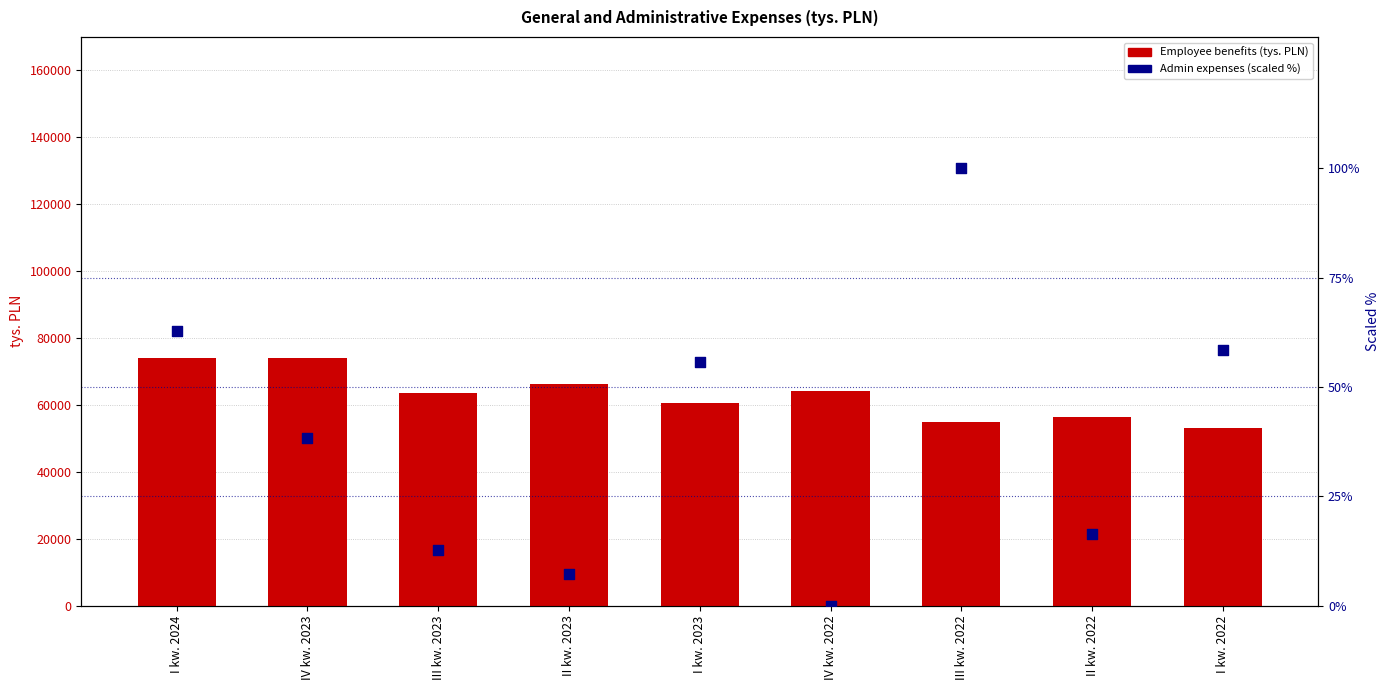

Which series has the largest Y range (max minus min)?

Employee benefits